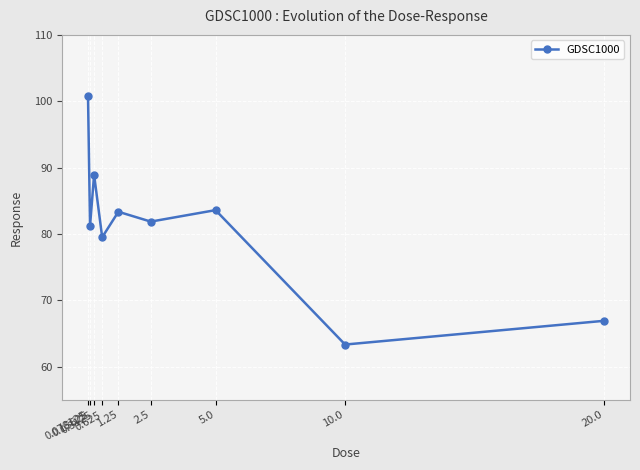

How many values exceed 81?

6